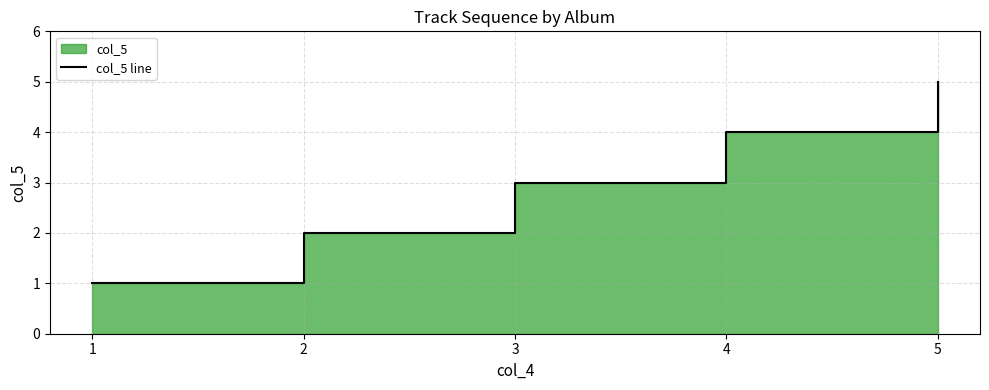

What is the minimum value shown in the chart?

1